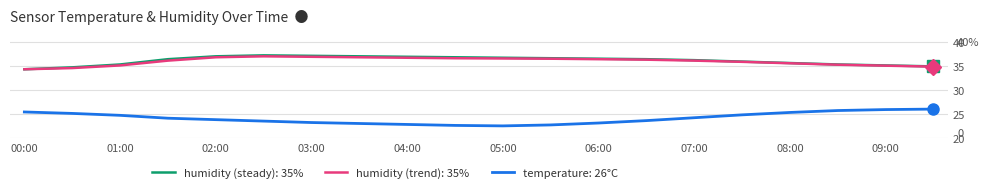

Does the chart have visible grid lines?

Yes